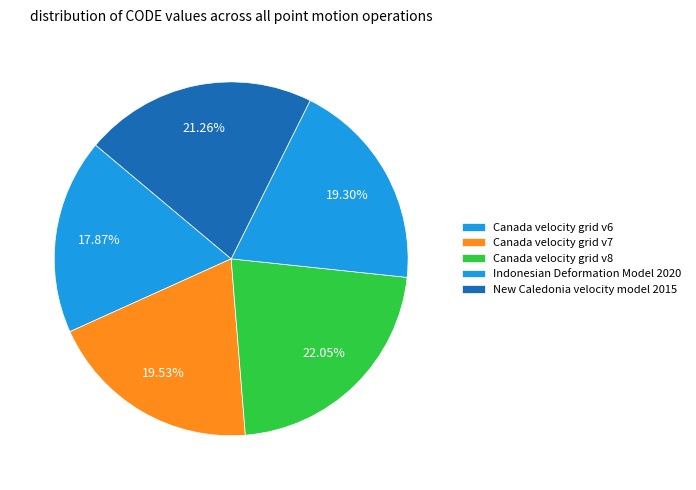

The Canada velocity grid v6 slice represents 26% of the pie. True or false?

False